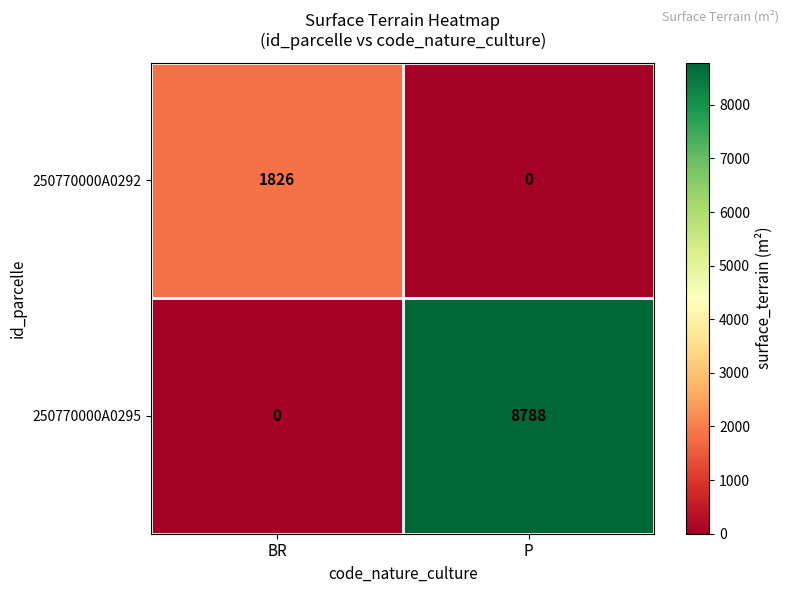

Reading left to right, what are all the values shown in this chart?

250770000A0292: BR=1826	P=0
250770000A0295: BR=0	P=8788